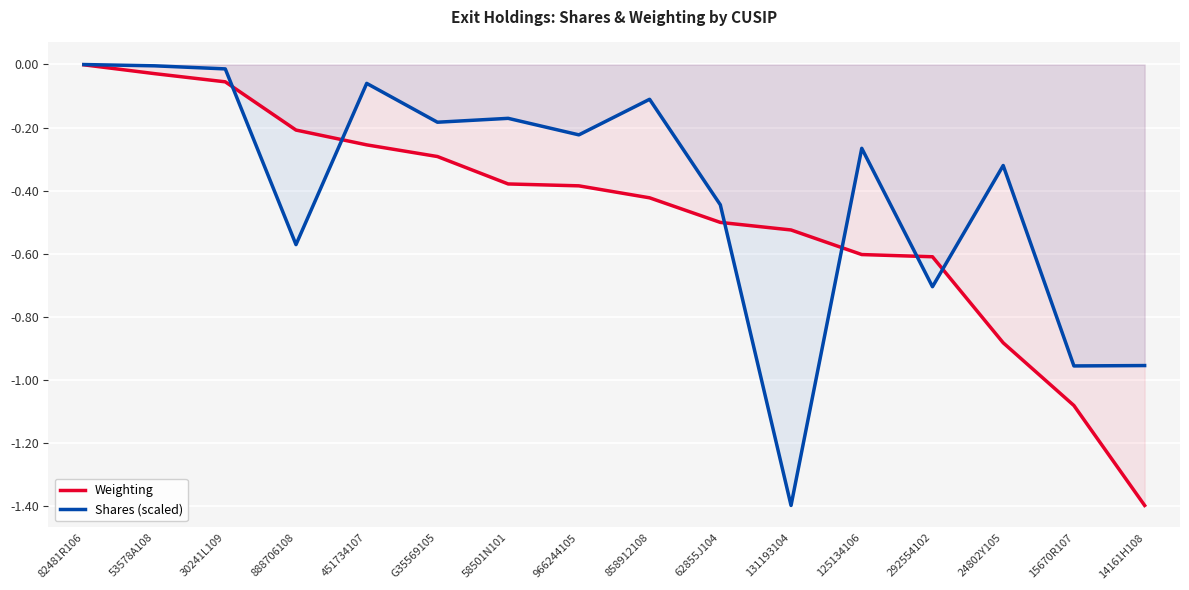

What are all the series names shown in the legend?

Weighting, Shares (scaled)